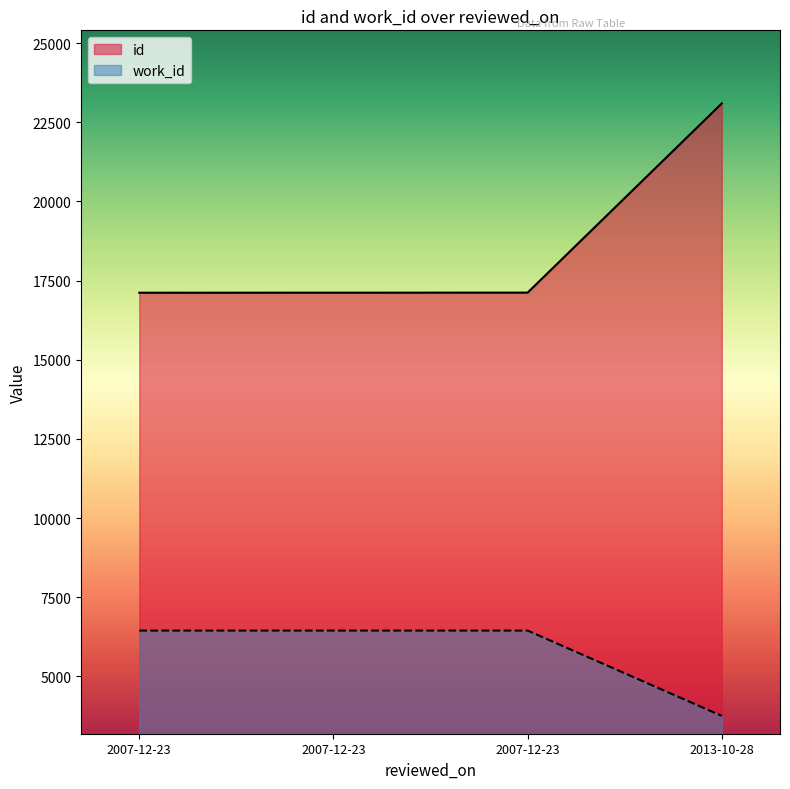

How many lines are shown in the chart?

2